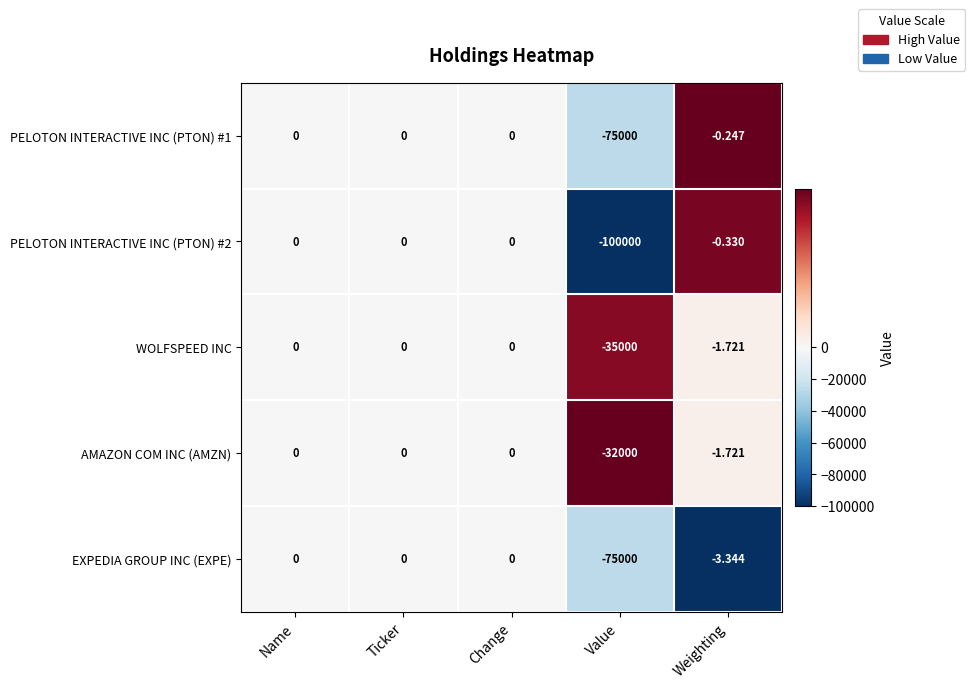

Which category has the lowest value in the EXPEDIA GROUP INC (EXPE) series?

Value